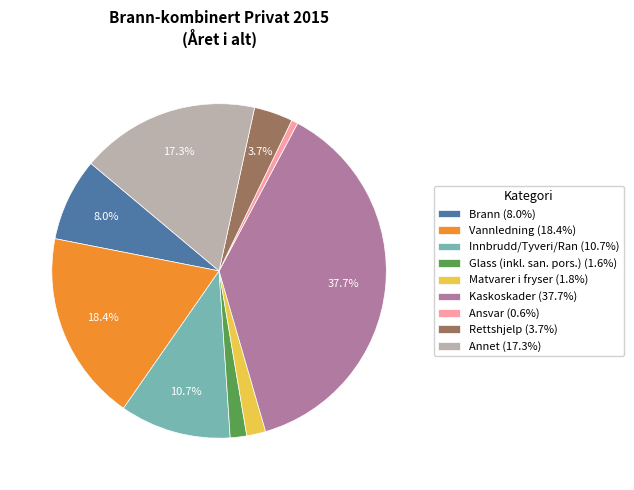

Is there any slice that represents more than half of the pie?

No